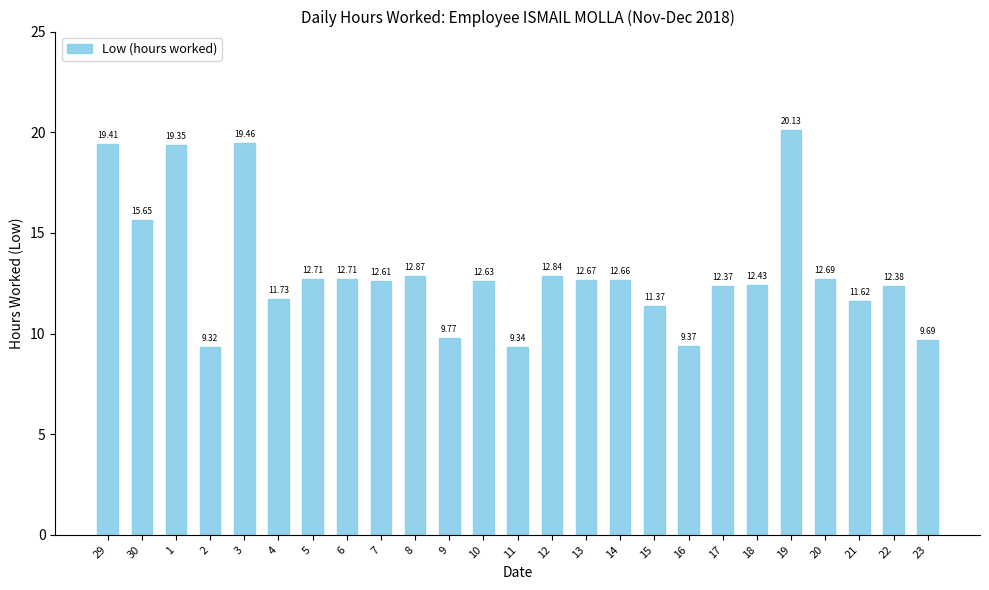

What is the change in value from 5 to 15?

-1.3